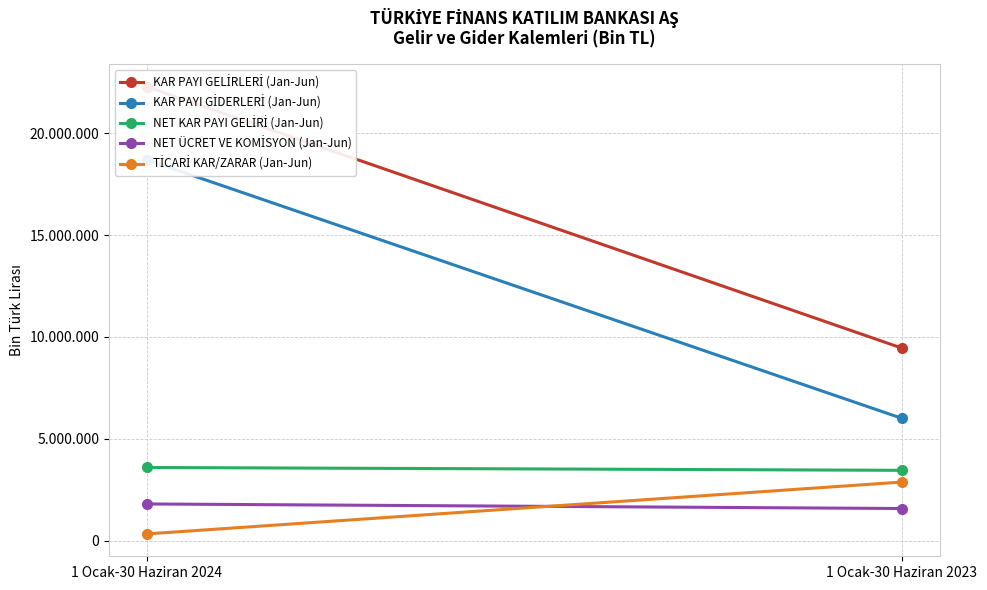

Which series has the widest spread of values?

KAR PAYI GELİRLERİ (Jan-Jun)